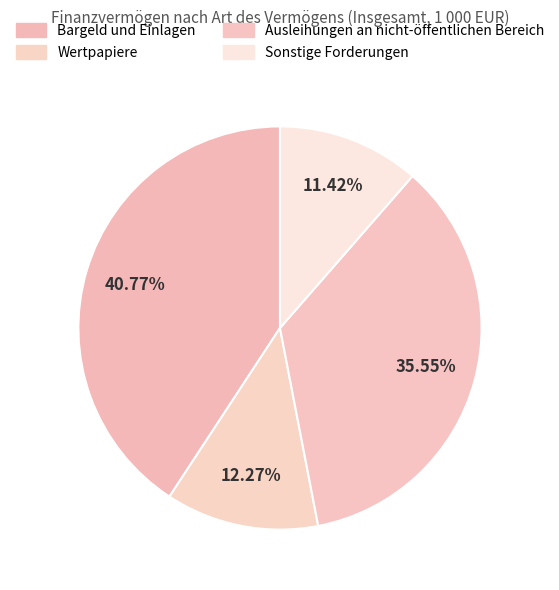

Is it true that Bargeld und Einlagen is 51% of the pie?

False